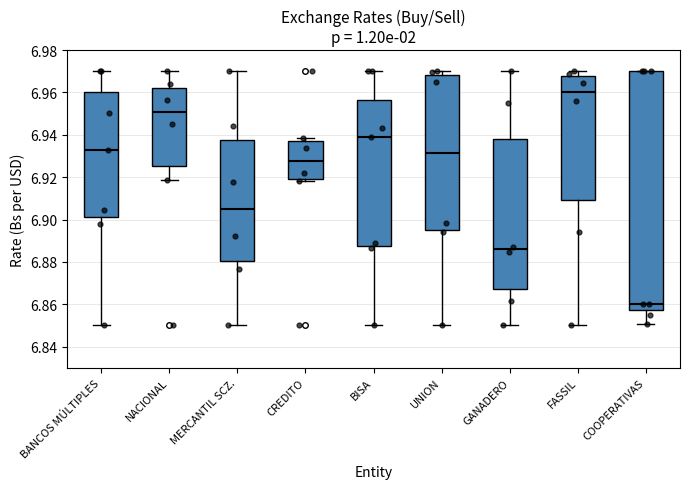

Reading left to right, read every box against the y-axis: the position of its median line, the range the box covers, and the ends of its whiskers. The values are not printed on the chart, so give them approximately, as read against the axis.

BANCOS MÚLTIPLES: median 6.932, box 6.902 to 6.960, whiskers 6.850 to 6.970
NACIONAL: median 6.950, box 6.926 to 6.962, whiskers 6.918 to 6.970
MERCANTIL SCZ.: median 6.906, box 6.880 to 6.938, whiskers 6.850 to 6.970
CREDITO: median 6.928, box 6.920 to 6.938, whiskers 6.918 to 6.938 (just above the box's upper edge)
BISA: median 6.940, box 6.888 to 6.956, whiskers 6.850 to 6.970
UNION: median 6.932, box 6.896 to 6.968, whiskers 6.850 to 6.970
GANADERO: median 6.886, box 6.868 to 6.938, whiskers 6.850 to 6.970
FASSIL: median 6.960, box 6.910 to 6.968, whiskers 6.850 to 6.970
COOPERATIVAS: median 6.860, box 6.858 to 6.970, whiskers 6.850 to 6.970